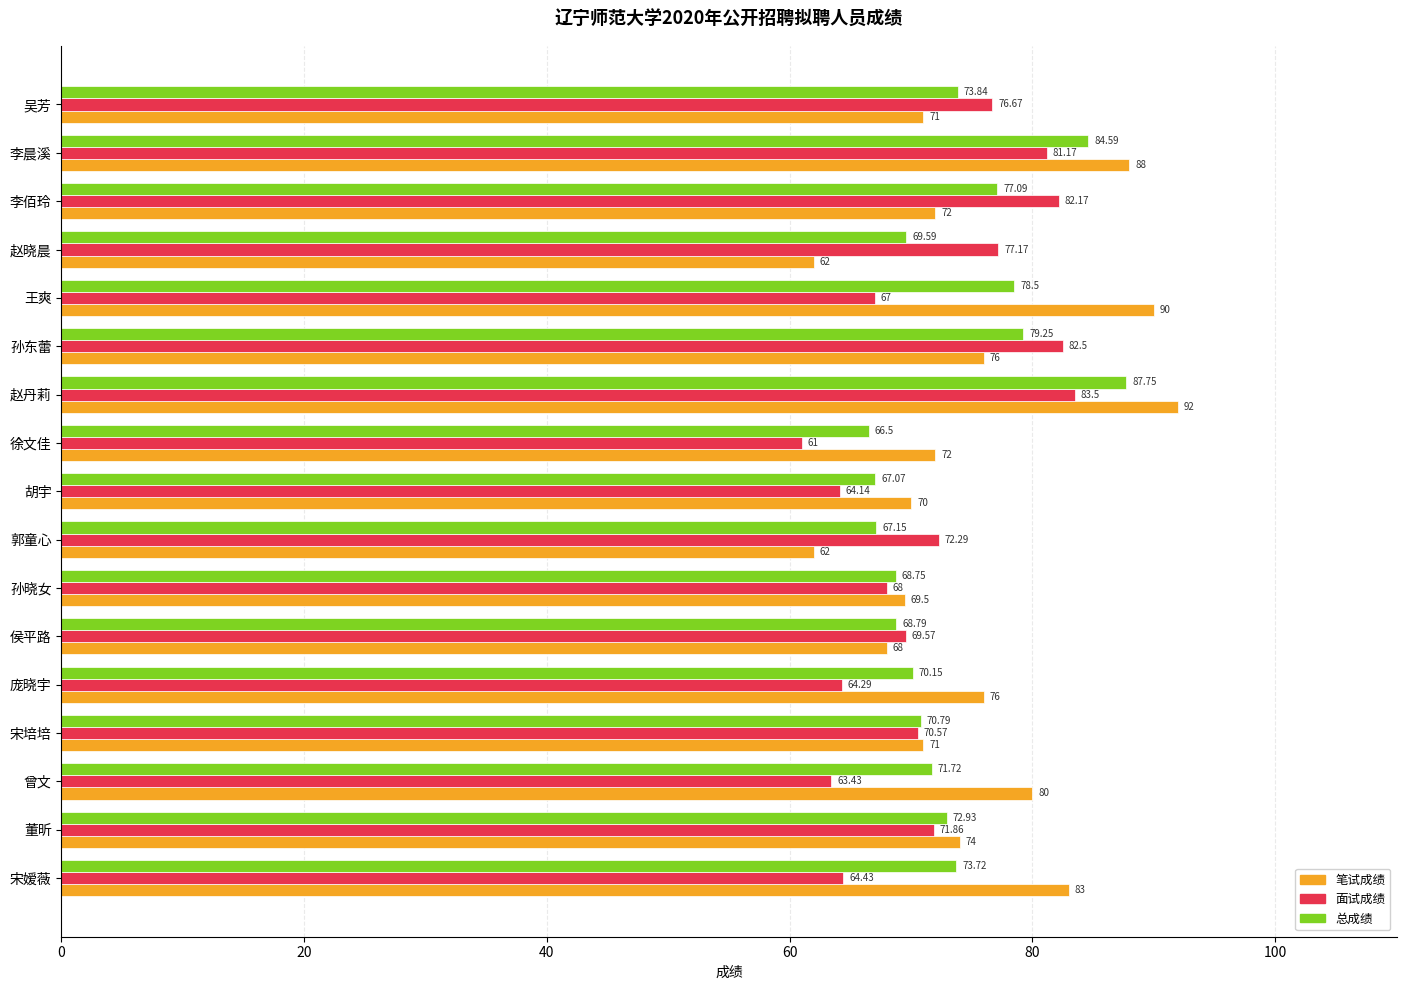

List the series in order of their overall mean, lowest first.

面试成绩, 总成绩, 笔试成绩